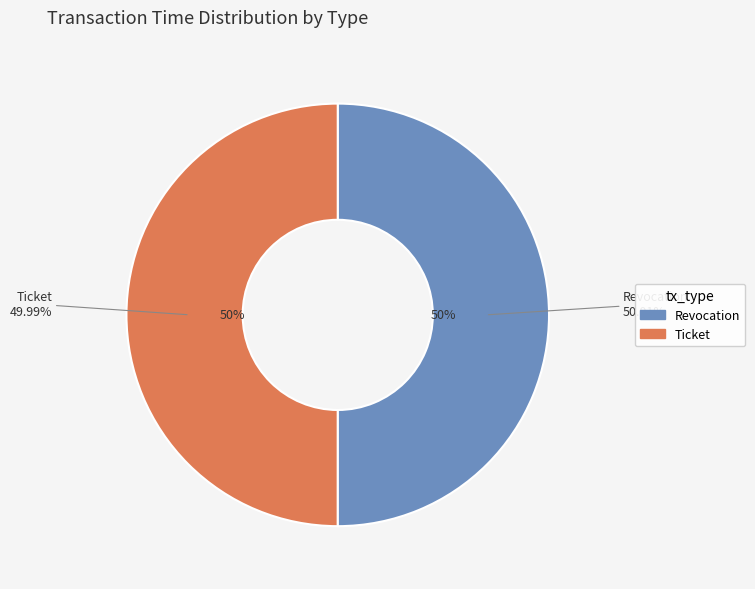

To the nearest percent, what percentage of the pie is Ticket?

50%